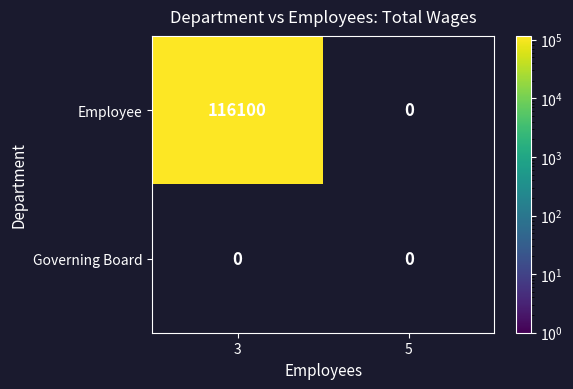

How many categories are shown in the chart?

2